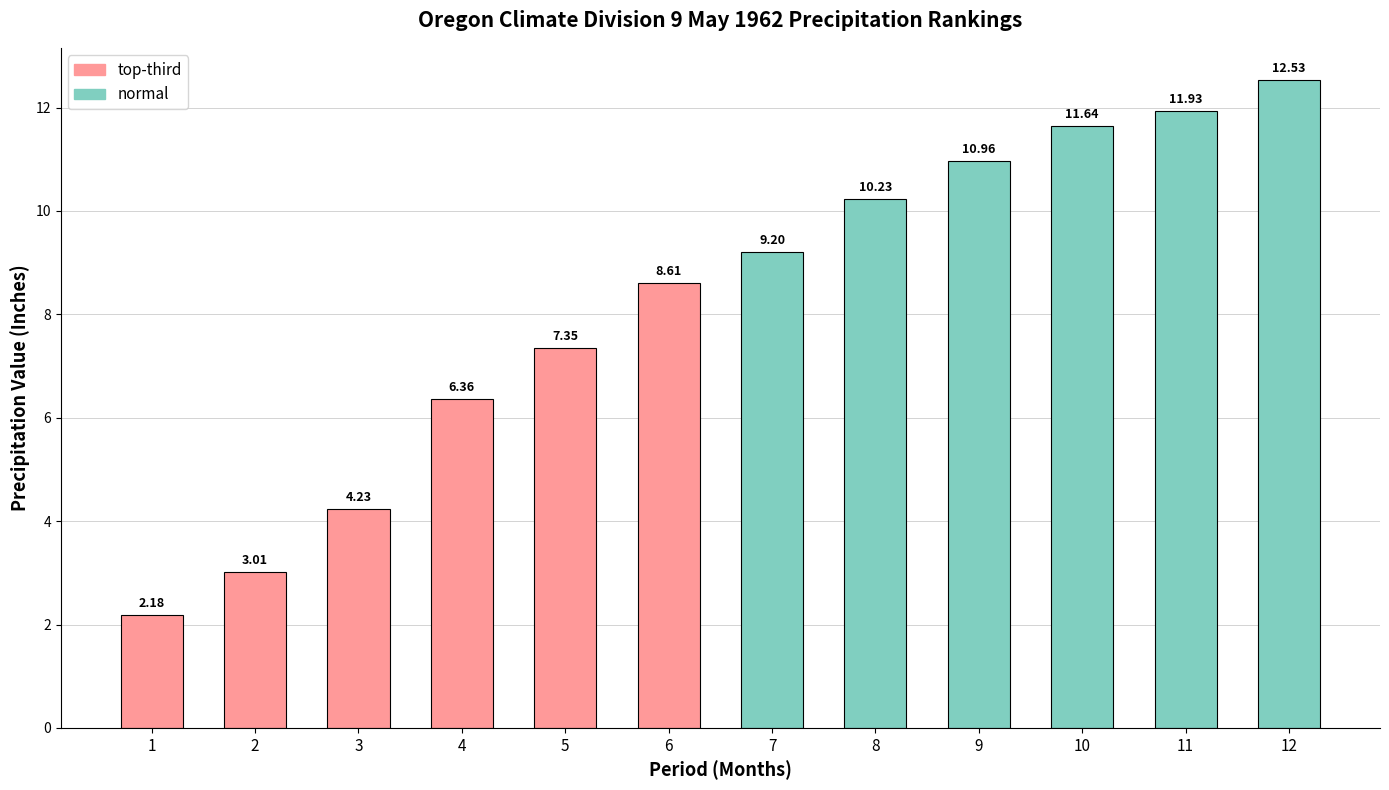

Which category has the highest value across all series?

12